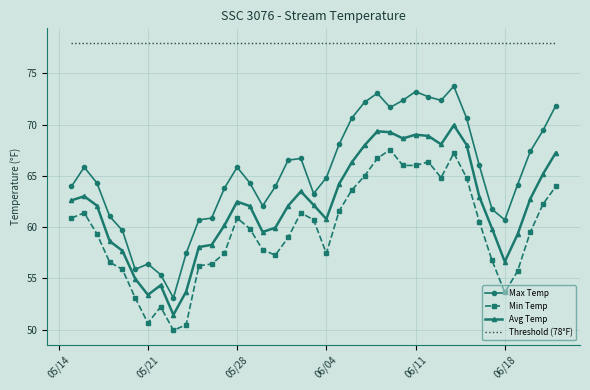

What is the highest value of the Max Temp series?

73.8